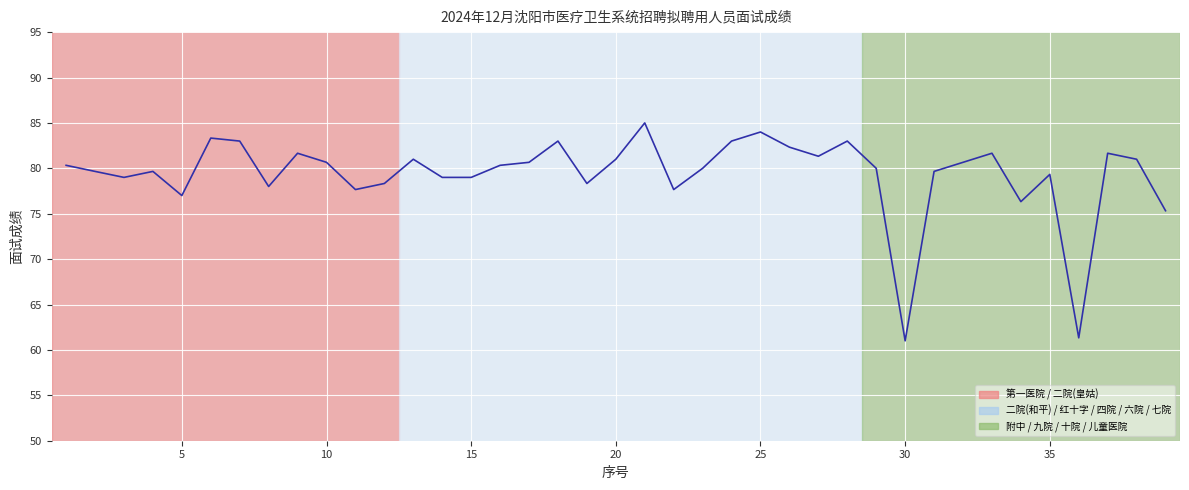

What is the smallest value displayed?

61.0